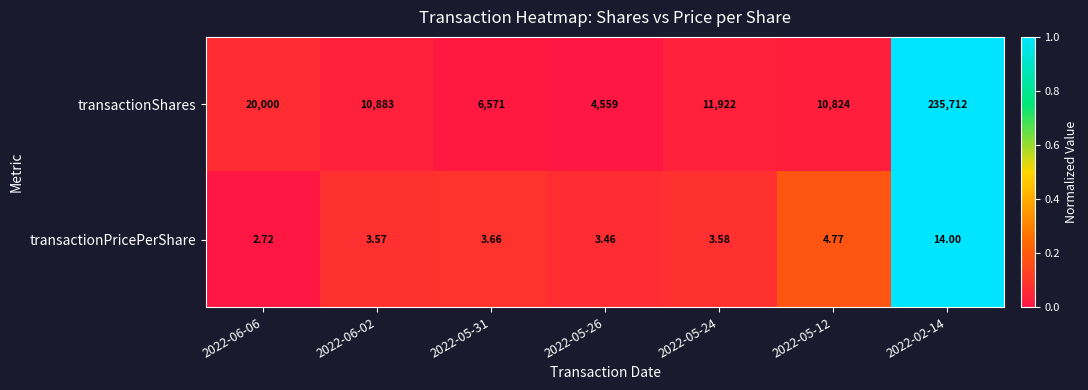

Rank the series by their maximum value, from highest to lowest.

transactionShares, transactionPricePerShare